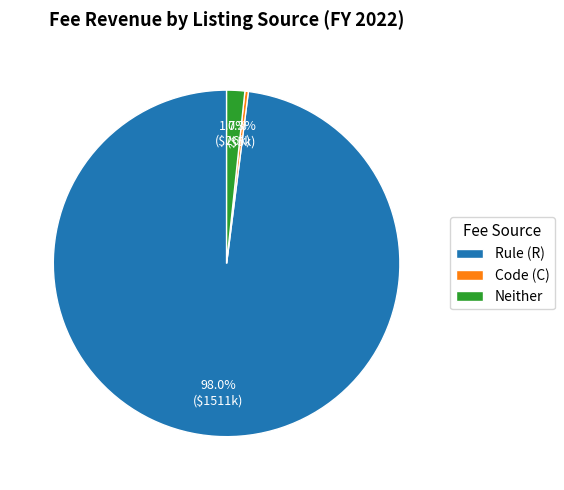

Combined, what portion of the pie is Rule (R) and Code (C)?

98.3%